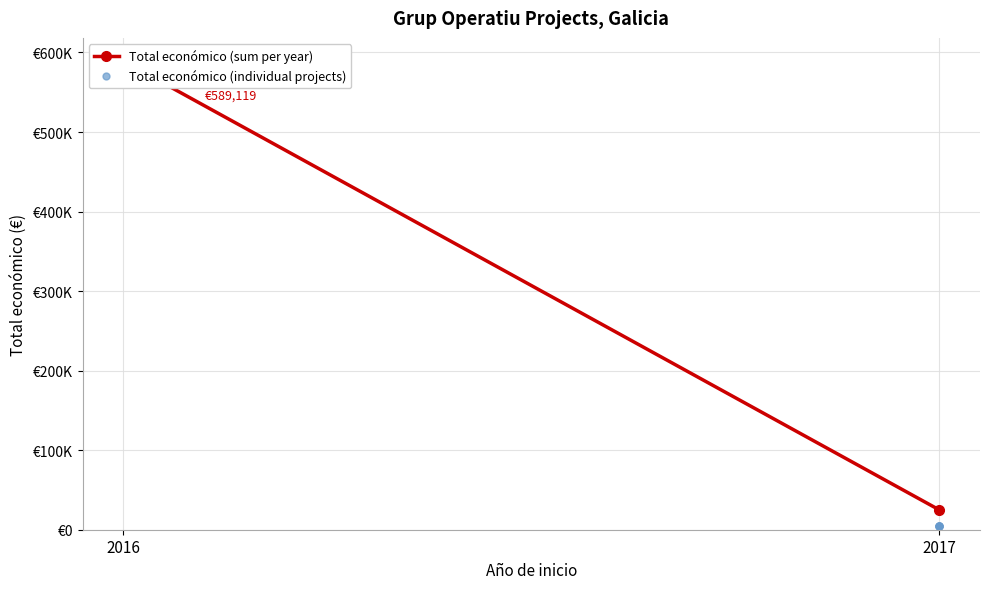

What is the change in value from 2017 to 2017?

-7